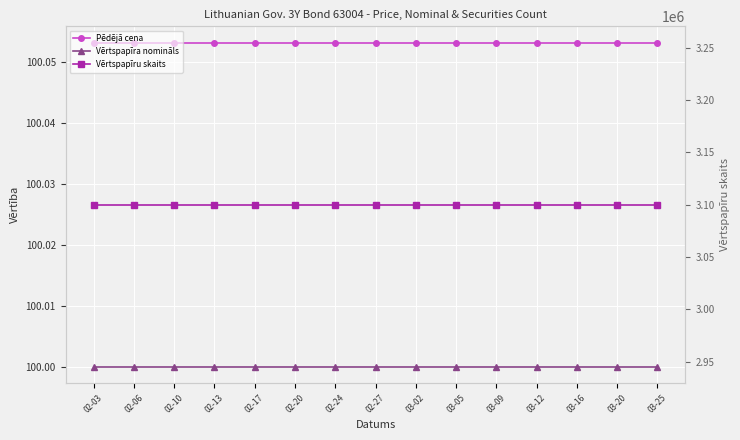

What is the value of the Vērtspapīra nomināls point at the 2nd from the left?

100.0